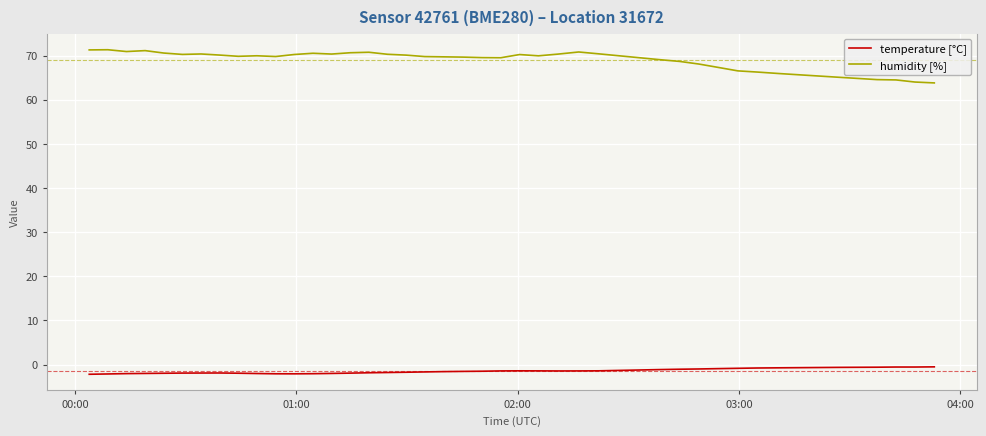

What is the difference between the maximum and minimum values in the humidity [%] series?

7.5